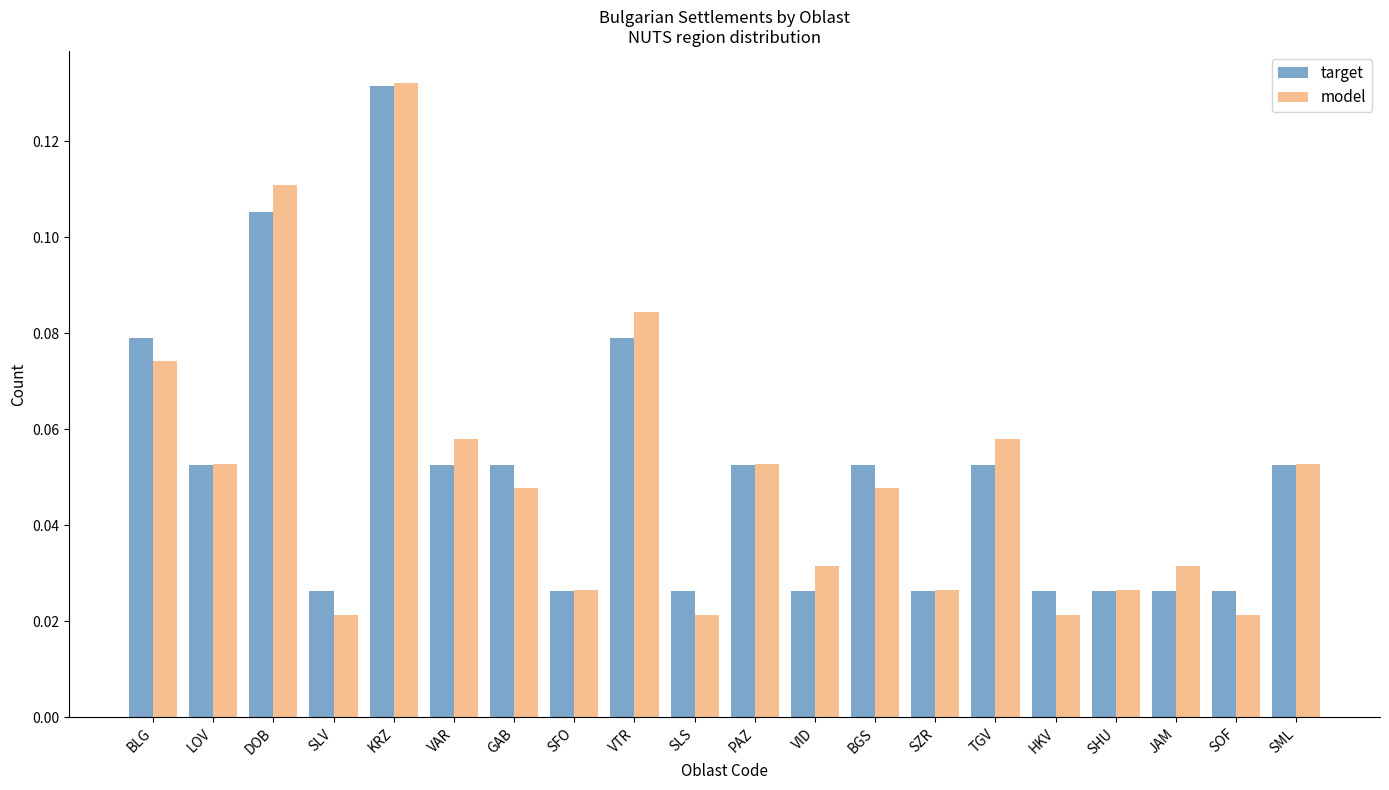

What is the total value across all series at KRZ?

0.3